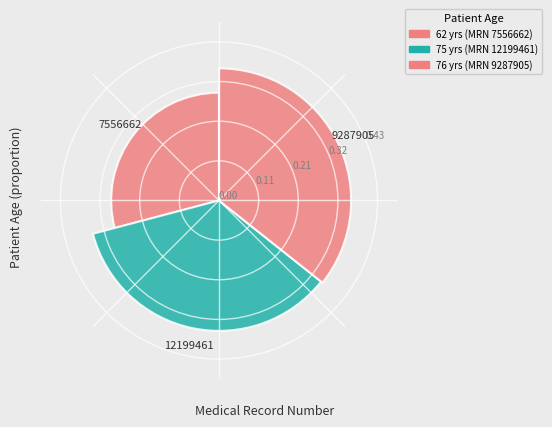

To the nearest percent, what portion does 9287905 represent?

36%